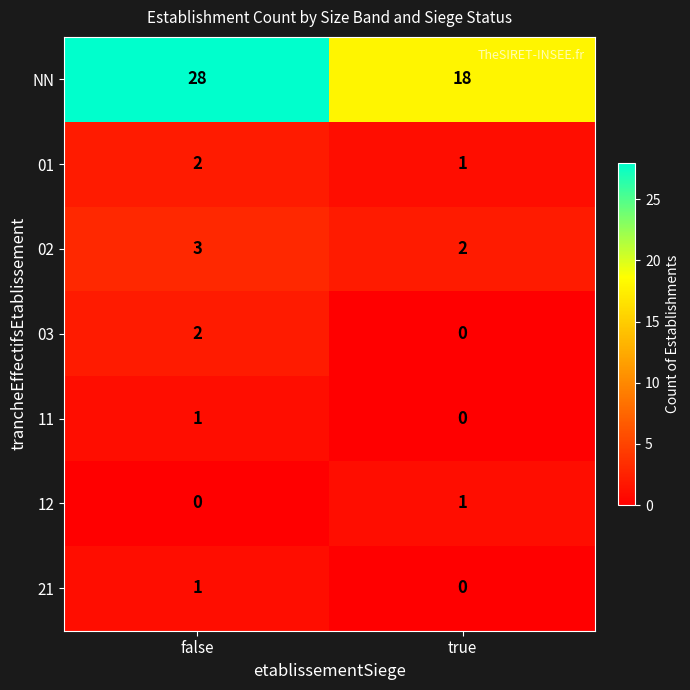

What is the total value across all series at true?

22